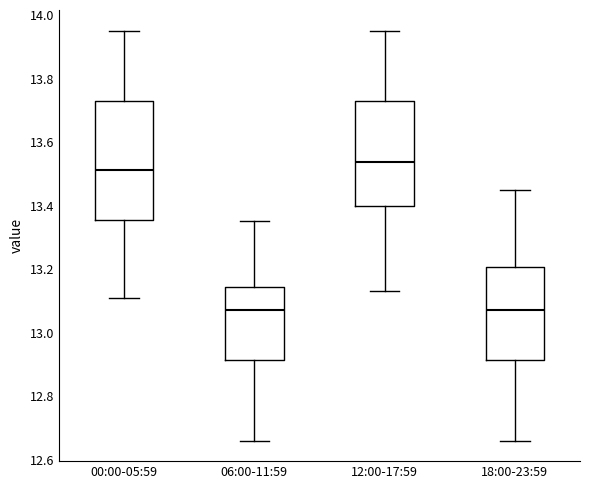

Reading left to right, read every box against the y-axis: the position of its median line, the range the box covers, and the ends of its whiskers. The values are not printed on the chart, so give them approximately, as read against the axis.

00:00-05:59: median 13.52, box 13.36 to 13.74, whiskers 13.12 to 13.96
06:00-11:59: median 13.08, box 12.92 to 13.14, whiskers 12.66 to 13.36
12:00-17:59: median 13.54, box 13.40 to 13.72, whiskers 13.14 to 13.96
18:00-23:59: median 13.08, box 12.92 to 13.20, whiskers 12.66 to 13.46